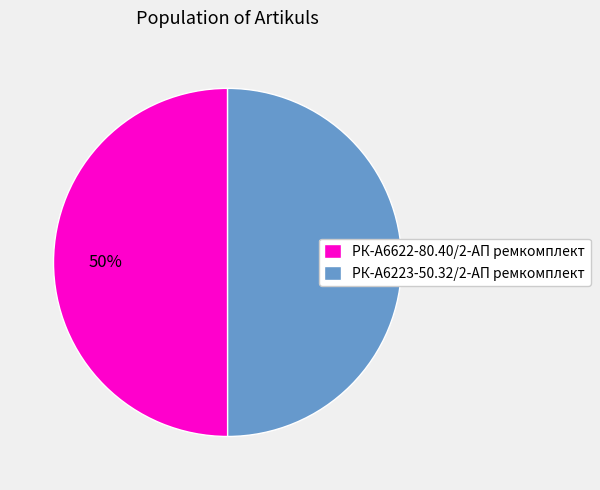

To the nearest percent, what is the combined percentage of РК-А6223-50.32/2-АП ремкомплект and РК-А6622-80.40/2-АП ремкомплект?

100%